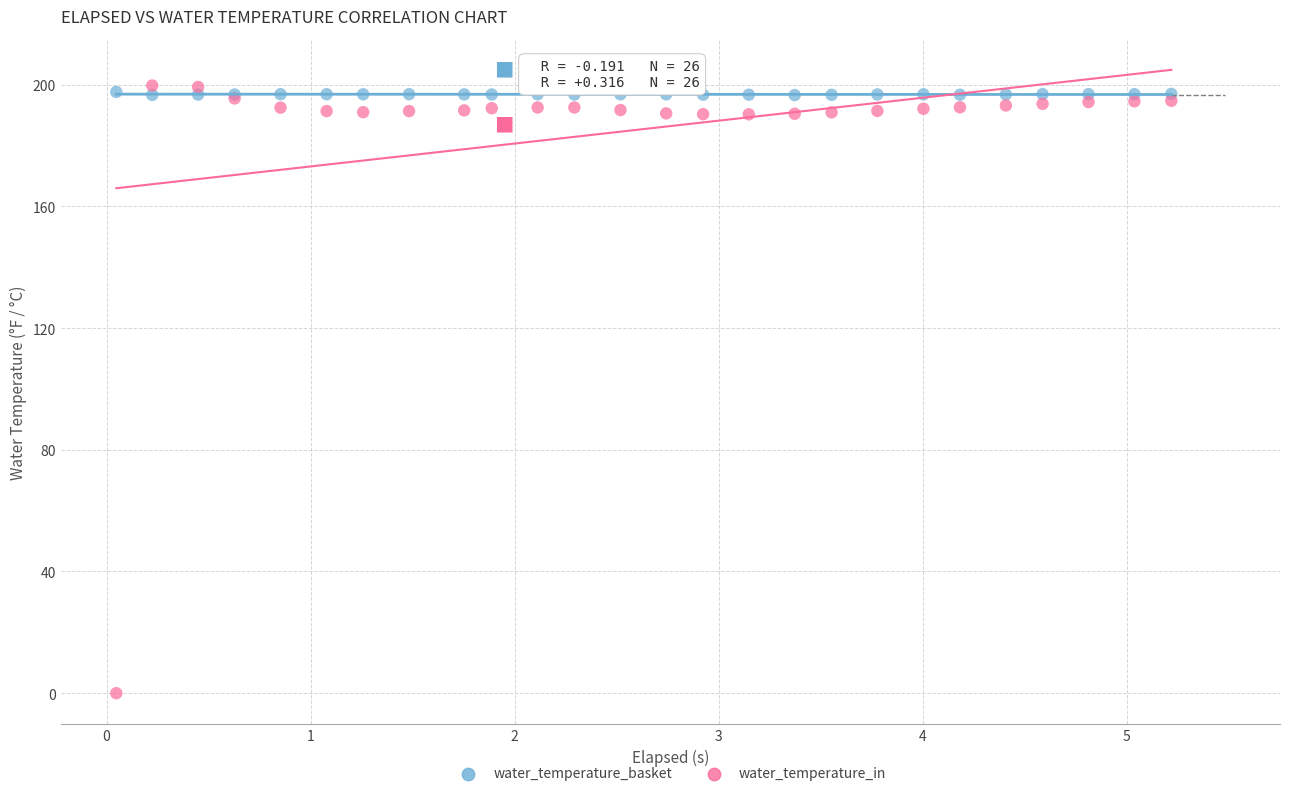

Which series has the widest spread of Y values?

water_temperature_in